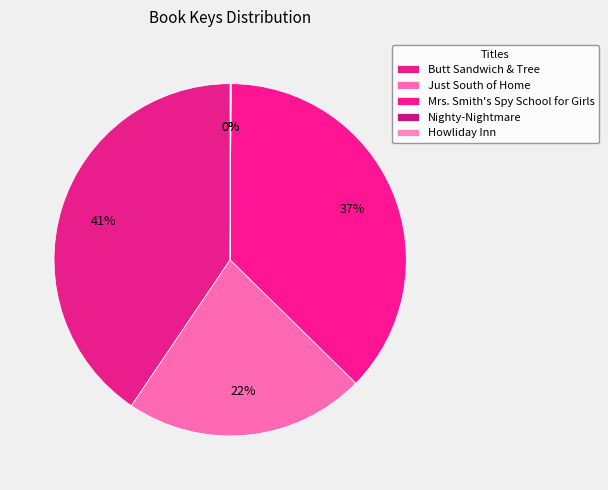

Between Howliday Inn and Just South of Home, which is larger?

Just South of Home